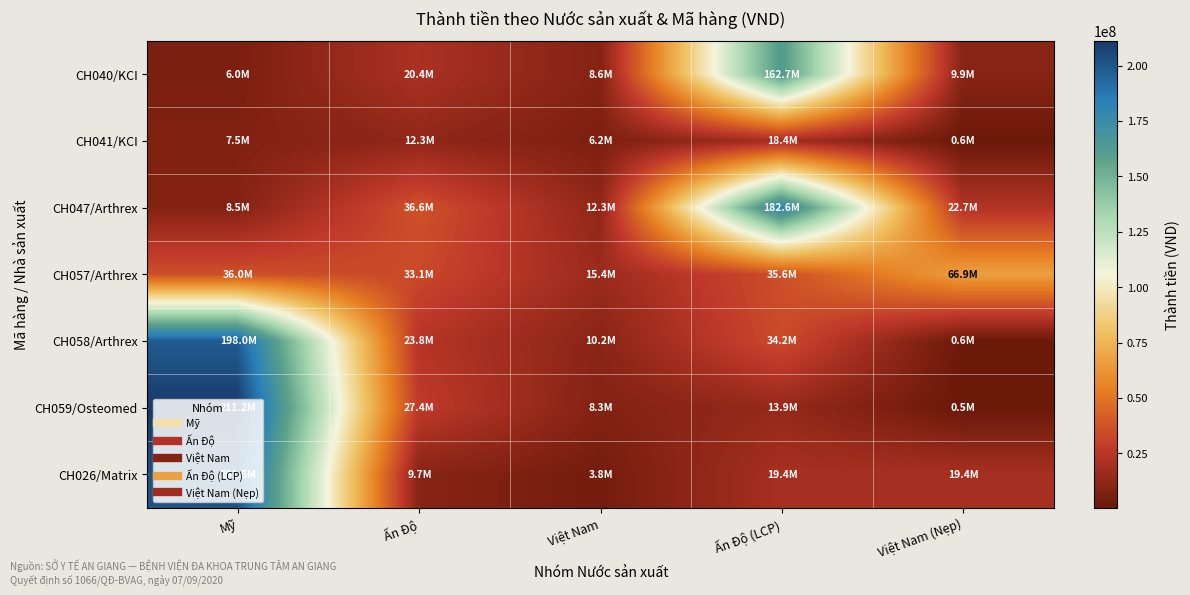

Which series has the widest spread of values?

CH059/Osteomed